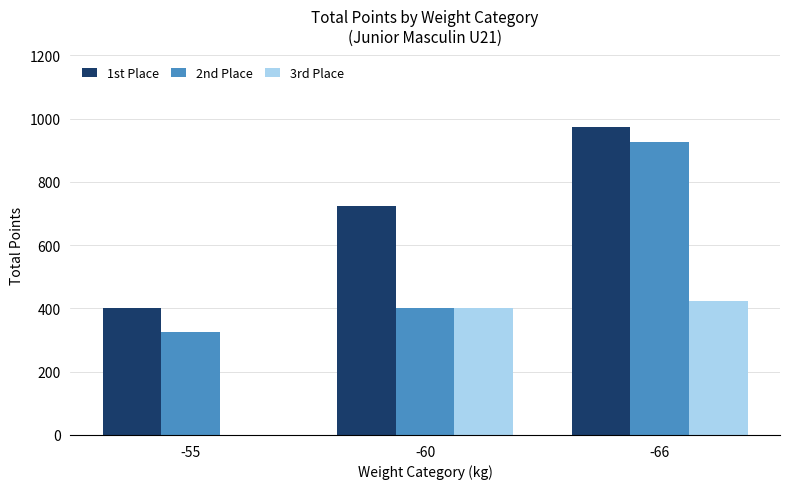

Is the value of 1st Place at -66 greater than the value of 3rd Place at -55?

Yes